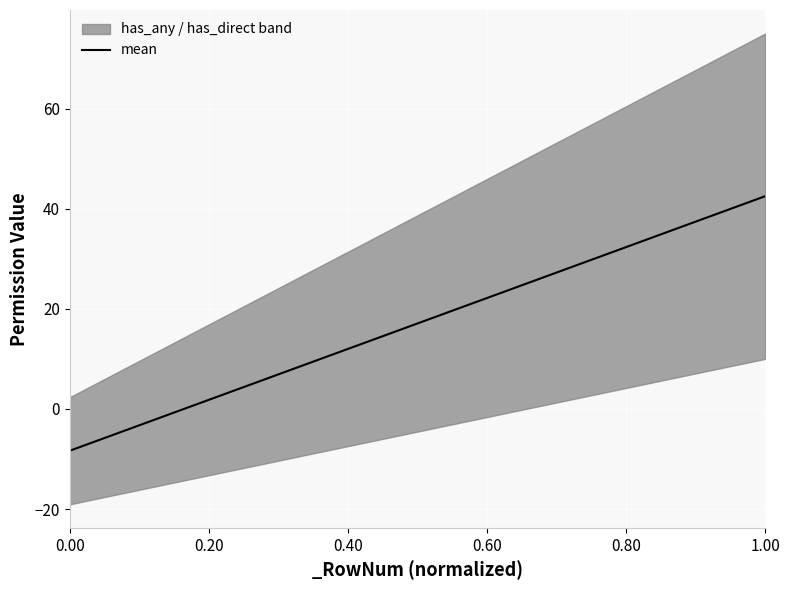

What is the label of the 27th point from the right?

1.00